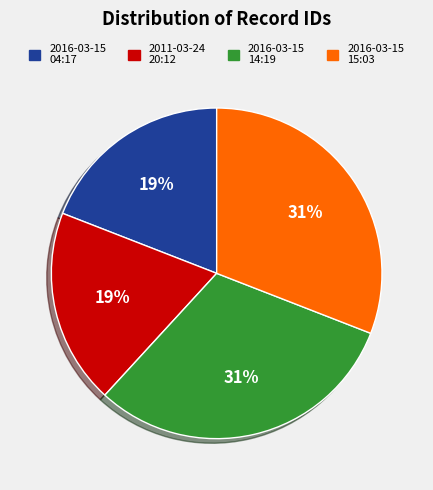

Is there any slice that represents more than half of the pie?

No